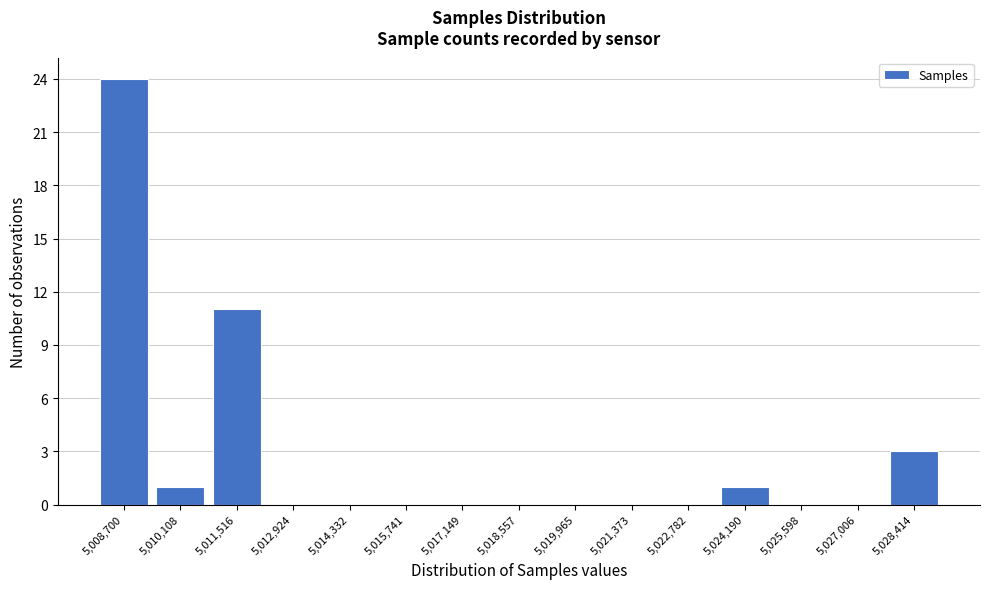

Reading left to right, extract all data points from this chart.

5,008,700=24	5,010,108=1	5,011,516=11	5,012,924=0	5,014,332=0	5,015,741=0	5,017,149=0	5,018,557=0	5,019,965=0	5,021,373=0	5,022,782=0	5,024,190=1	5,025,598=0	5,027,006=0	5,028,414=3